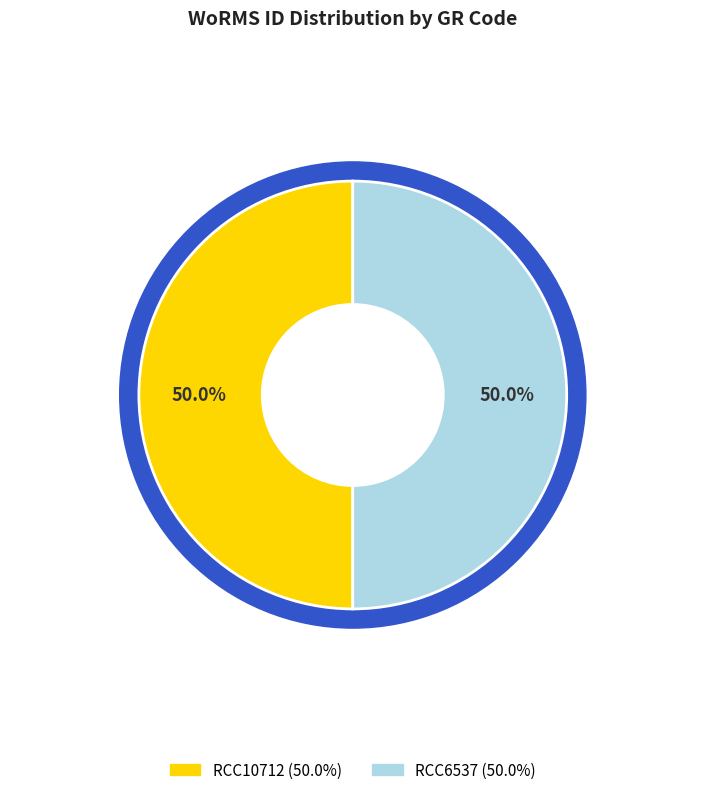

The RCC10712 slice represents 50% of the pie. True or false?

True